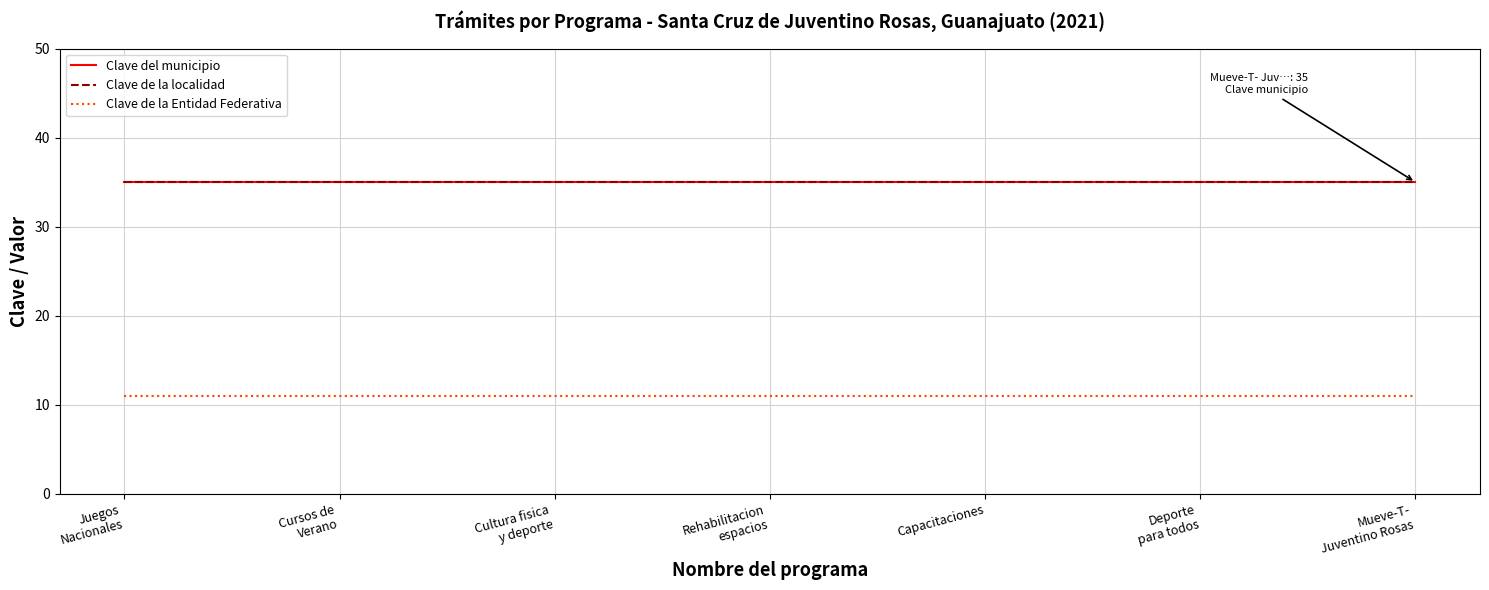

Reading right to left, what are all the values shown in this chart?

Clave del municipio: Mueve-T-
Juventino Rosas=35	Deporte
para todos=35	Capacitaciones=35	Rehabilitacion
espacios=35	Cultura fisica
y deporte=35	Cursos de
Verano=35	Juegos
Nacionales=35
Clave de la localidad: Mueve-T-
Juventino Rosas=35	Deporte
para todos=35	Capacitaciones=35	Rehabilitacion
espacios=35	Cultura fisica
y deporte=35	Cursos de
Verano=35	Juegos
Nacionales=35
Clave de la Entidad Federativa: Mueve-T-
Juventino Rosas=11	Deporte
para todos=11	Capacitaciones=11	Rehabilitacion
espacios=11	Cultura fisica
y deporte=11	Cursos de
Verano=11	Juegos
Nacionales=11